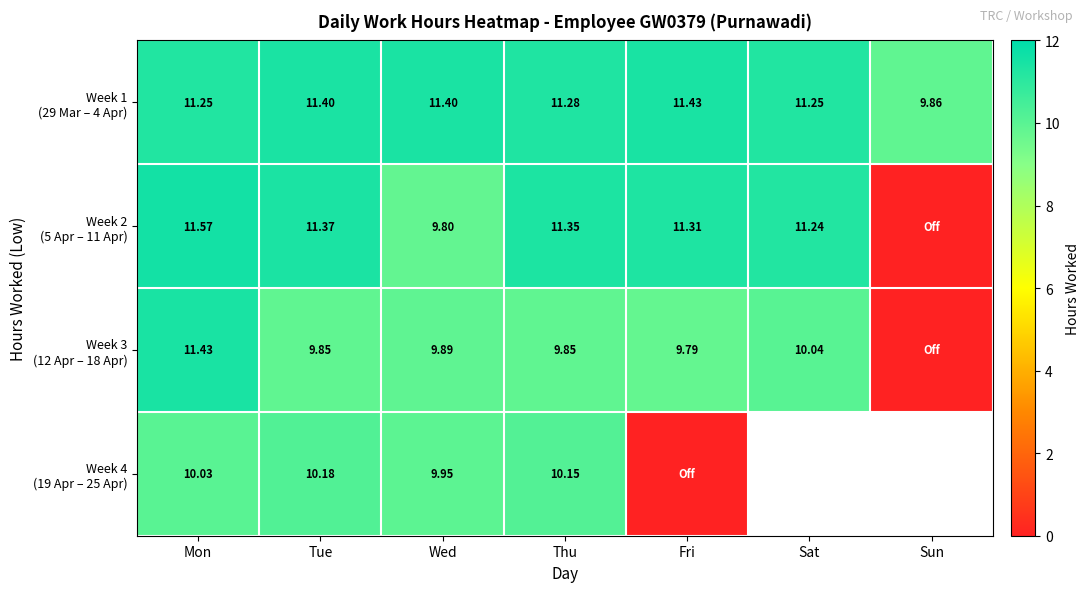

What is the sum of all Week 1 (29 Mar – 4 Apr) values?

77.9